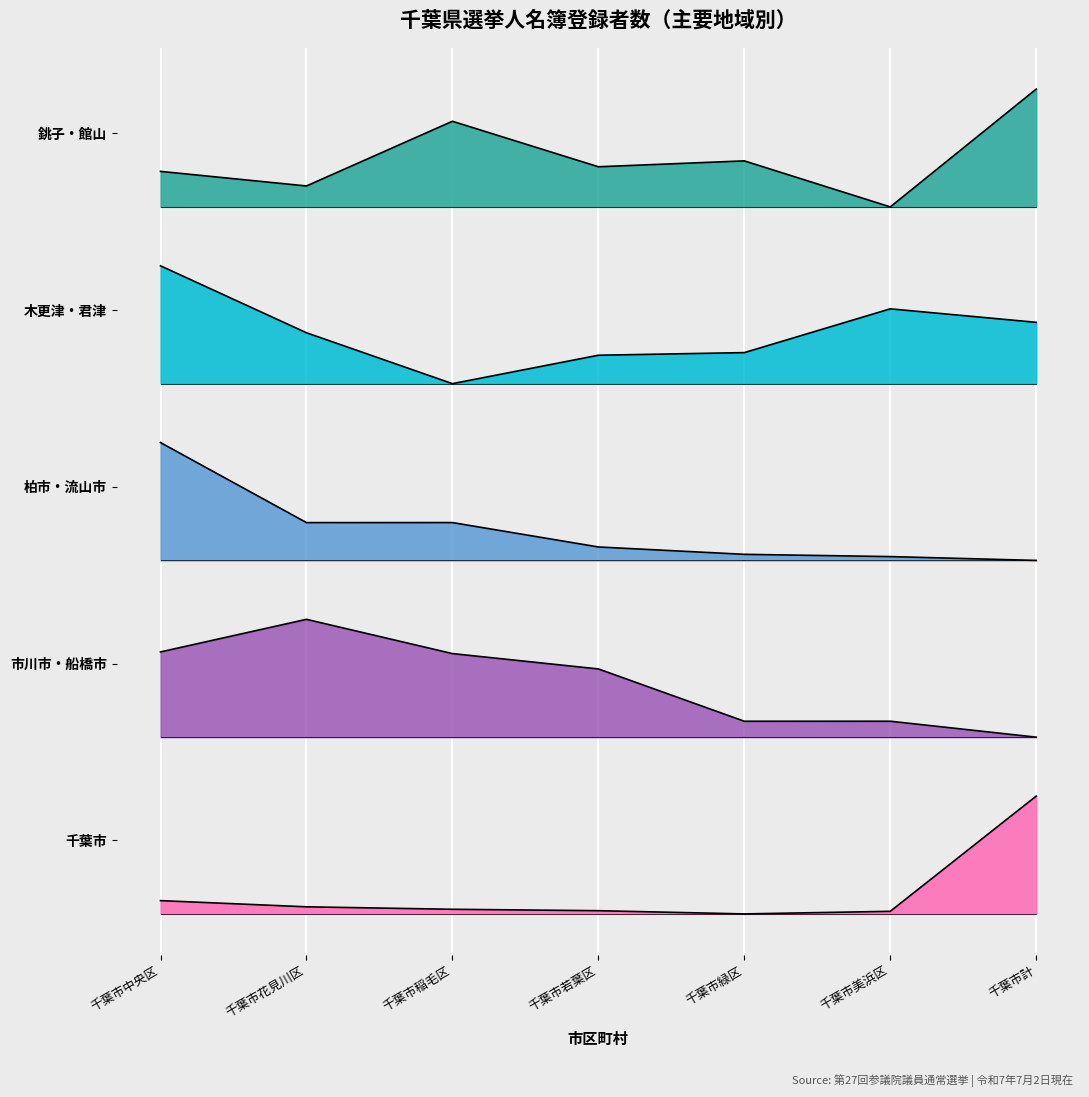

What position from the left is 千葉市計?

7